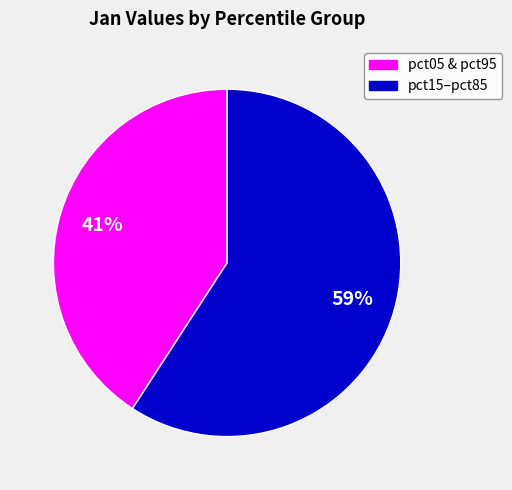

Does any single category account for the majority?

Yes